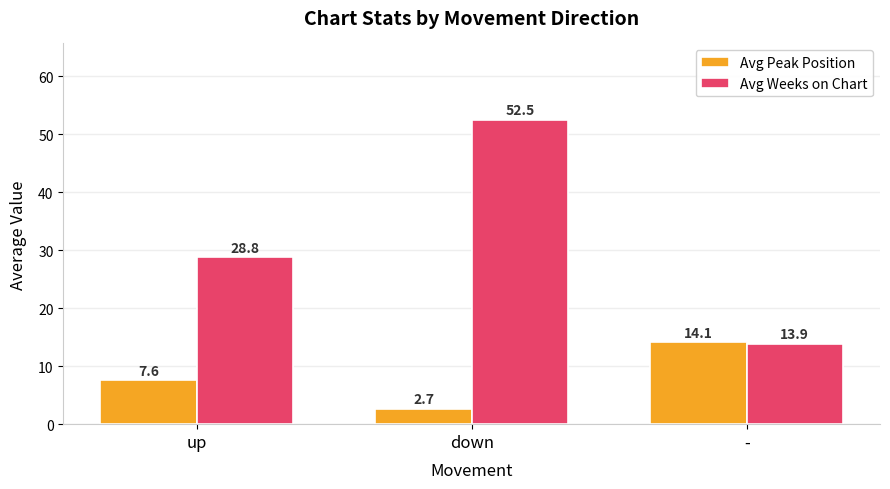

How many distinct data groups are displayed?

2